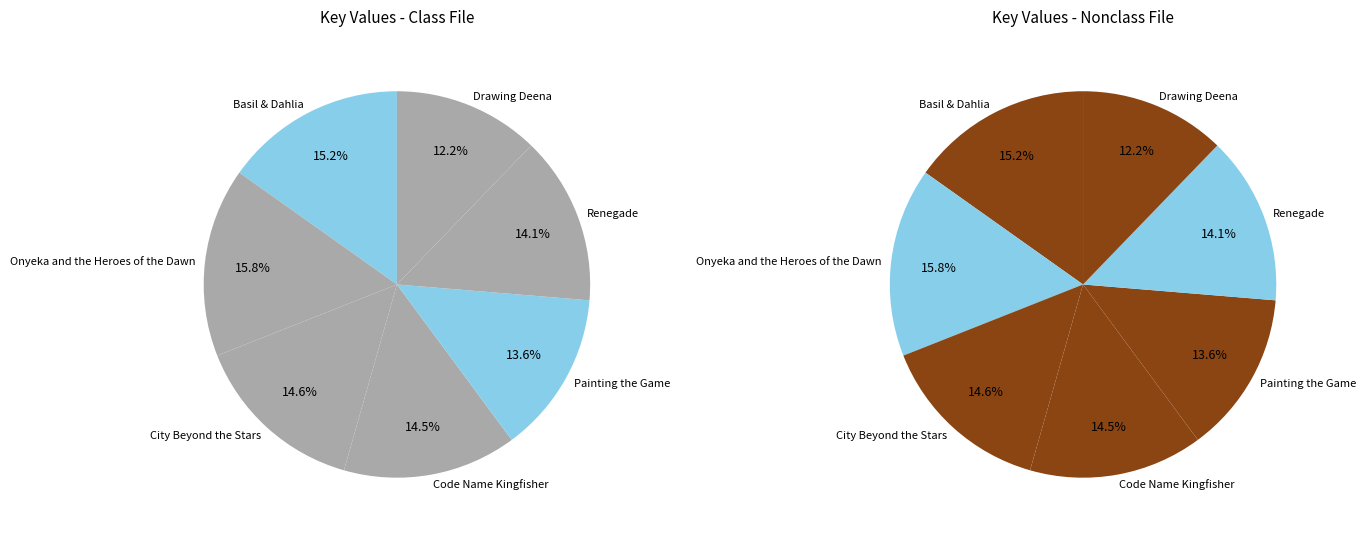

To the nearest percent, what portion does Onyeka and the Heroes of the Dawn represent?

16%